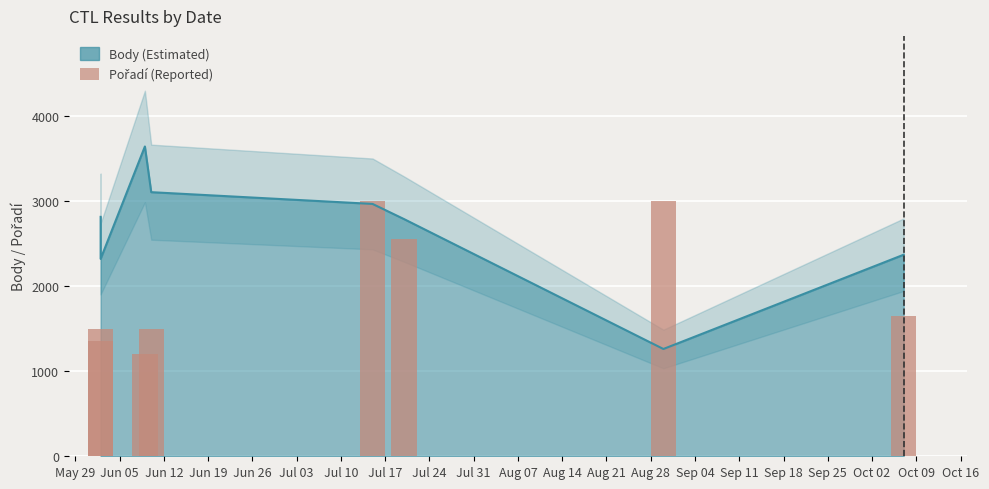

What is the sum of all values?

15750